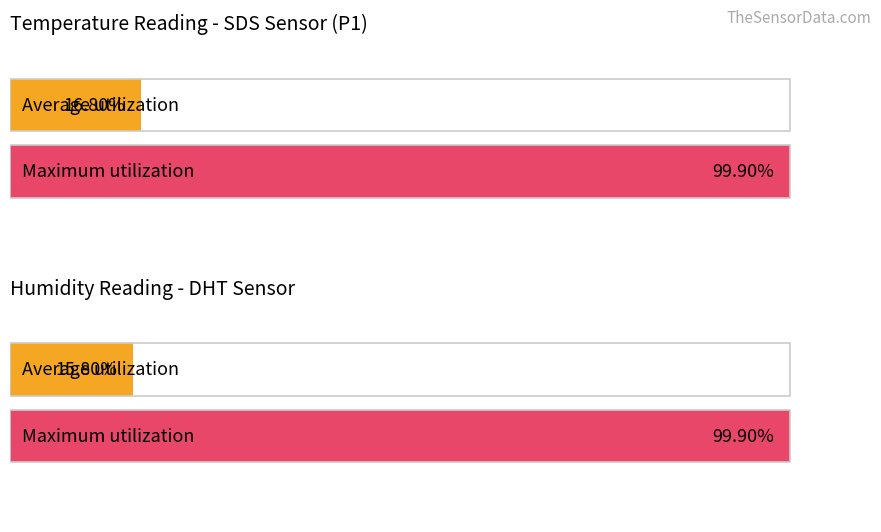

What is the spread (max minus min) of values at 00:16?

83.7